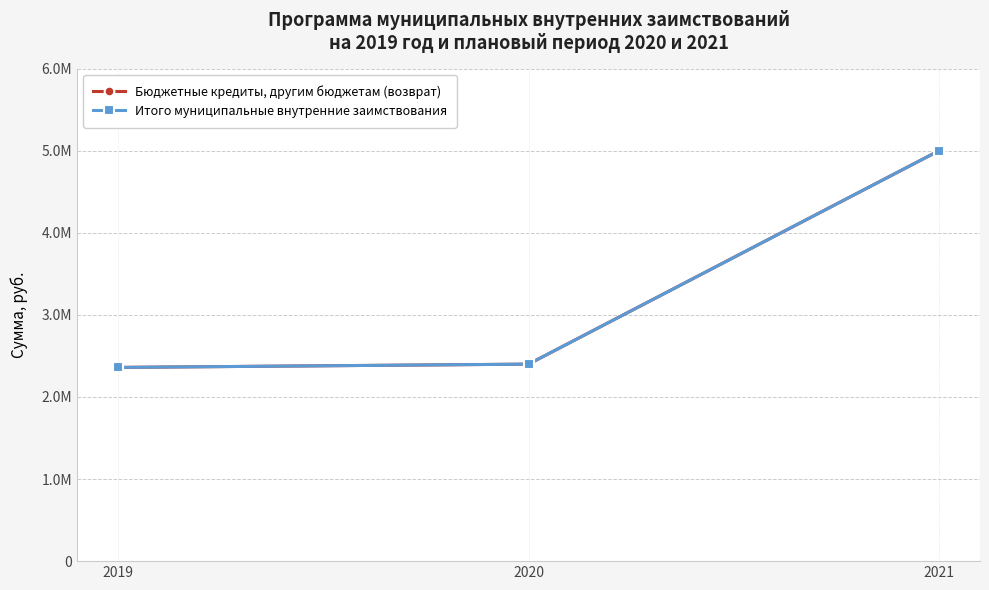

Is this an area chart (filled region under the line)?

No